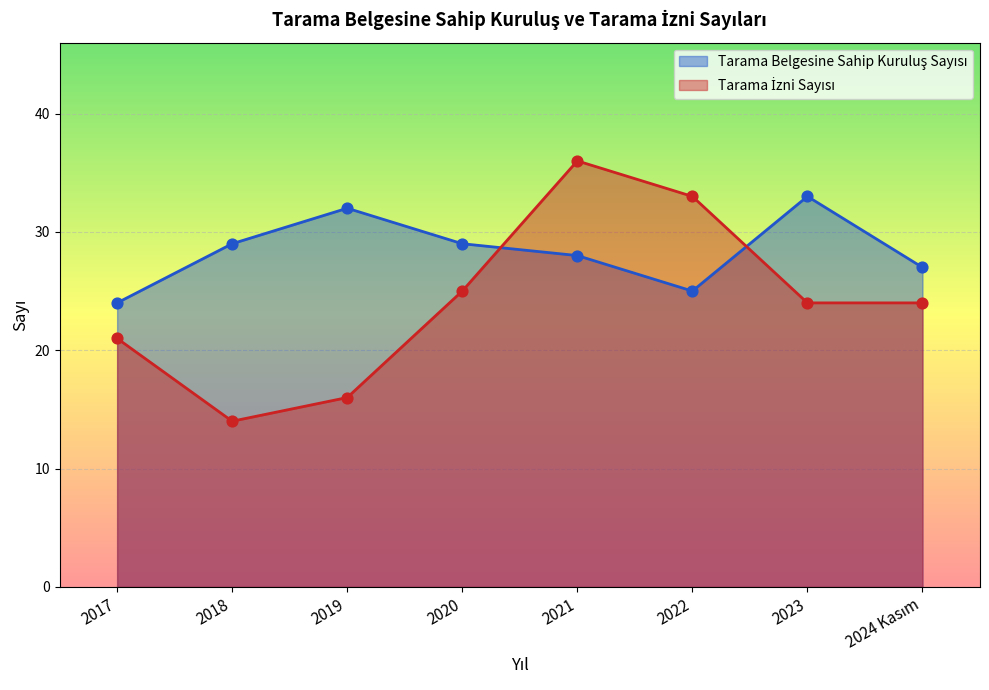

What are all the series names shown in the legend?

Tarama Belgesine Sahip Kuruluş Sayısı, Tarama İzni Sayısı